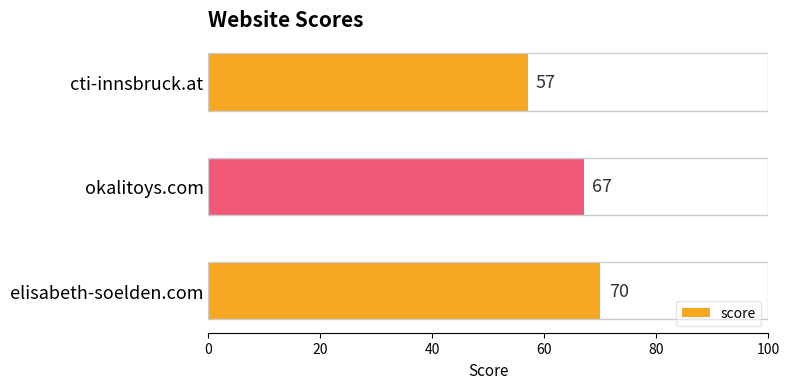

What is the value of the 2nd bar from the left?

67